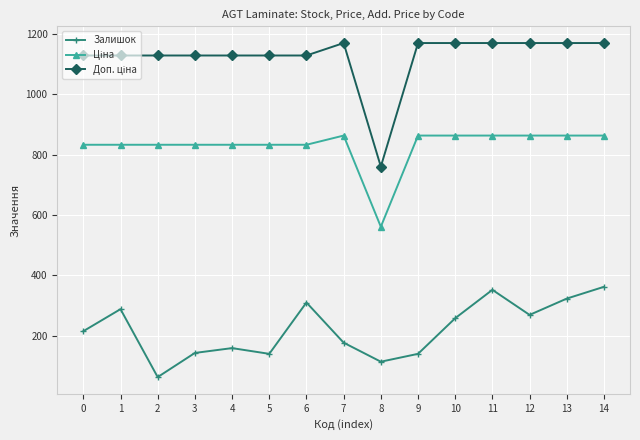

In Залишок, how many points are lower than both neighbors (excluding endpoints)?

4